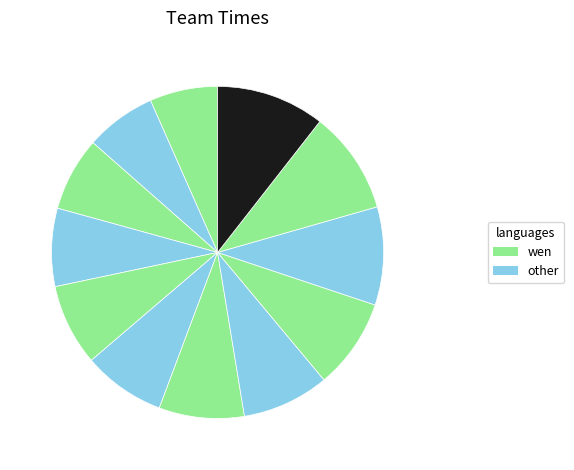

How many segments does this pie chart have?

12